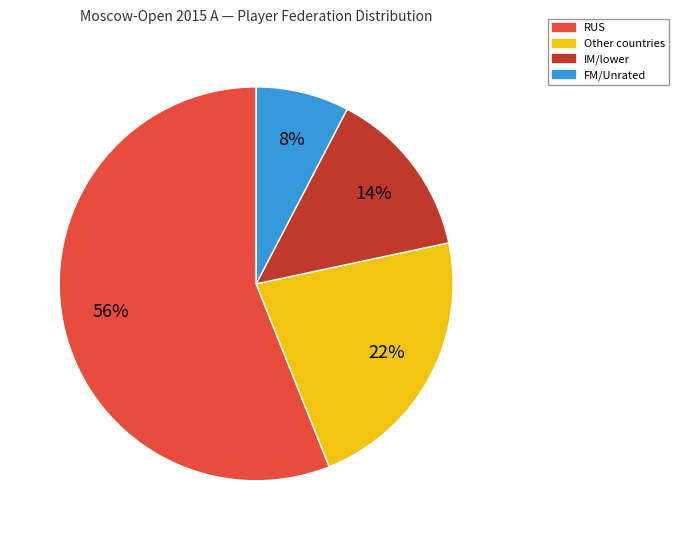

Does any single category account for the majority?

Yes